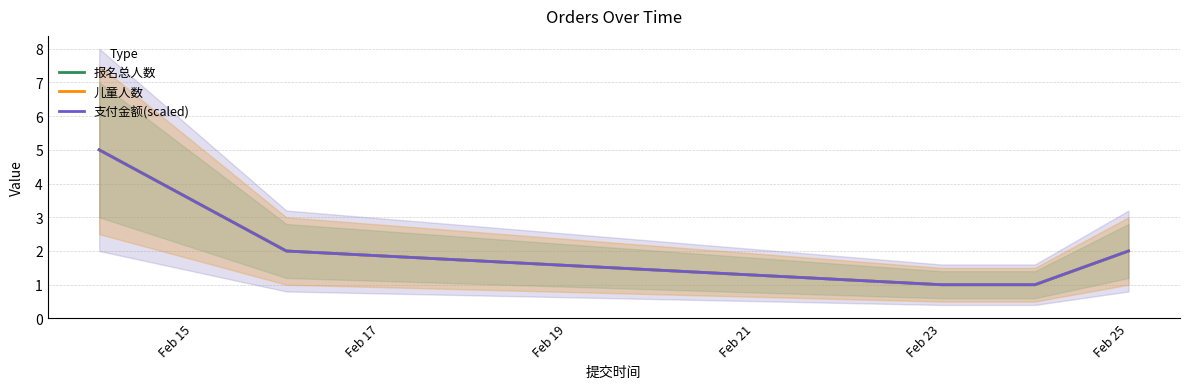

True or false: 儿童人数 has a value of 2 at Feb 17.

True